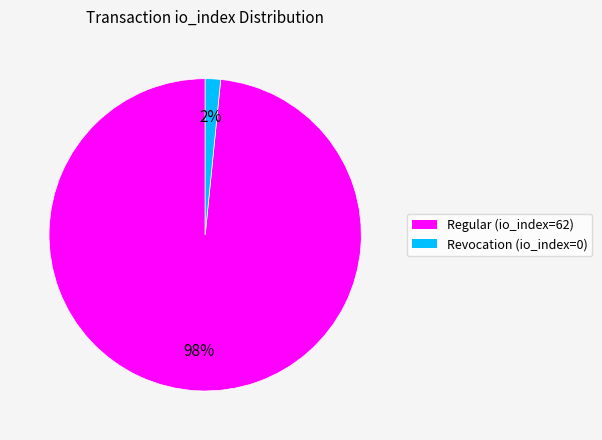

Rank the categories by value from highest to lowest.

Regular (io_index=62), Revocation (io_index=0)